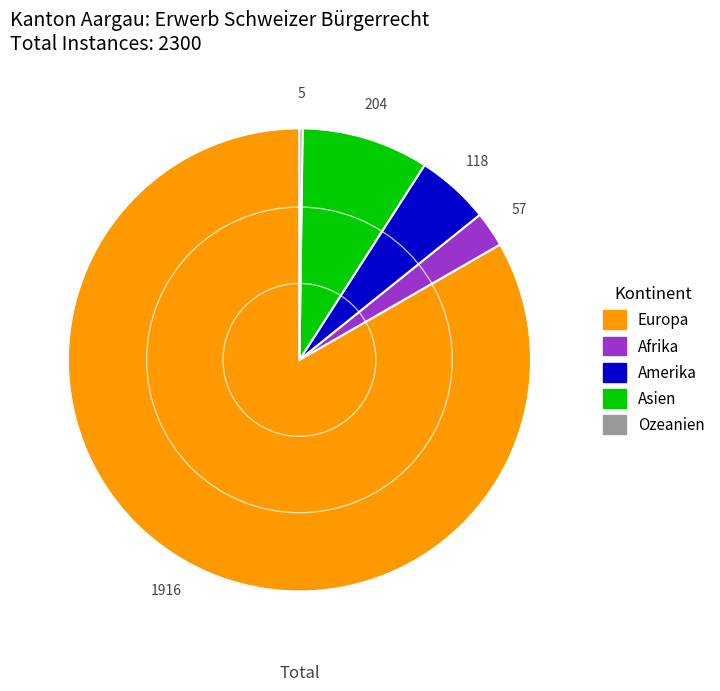

Between Asien and Amerika, which is larger?

Asien